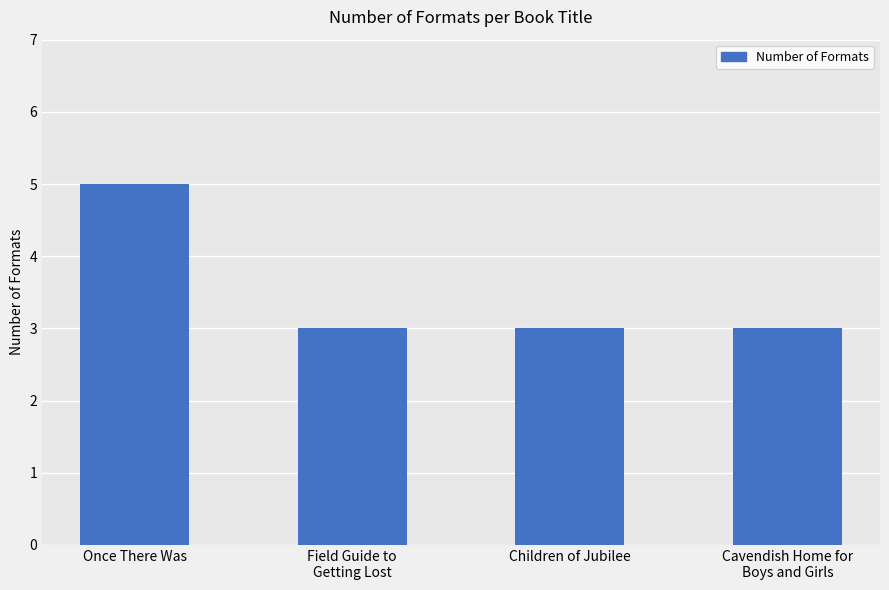

How many data points does each series have?

4